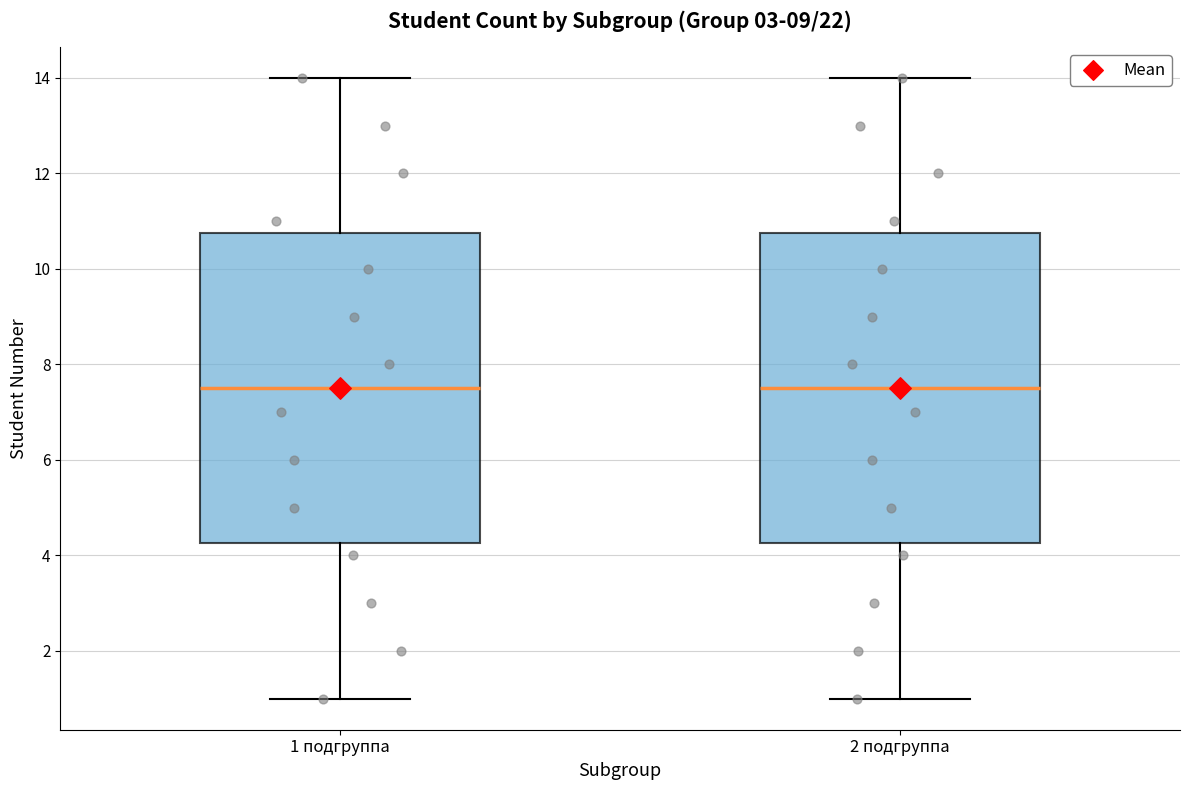

Where does the upper whisker of the box for 2 подгруппа end on the y-axis? The values are not printed on the chart, so give them approximately, as read against the axis.

14.0